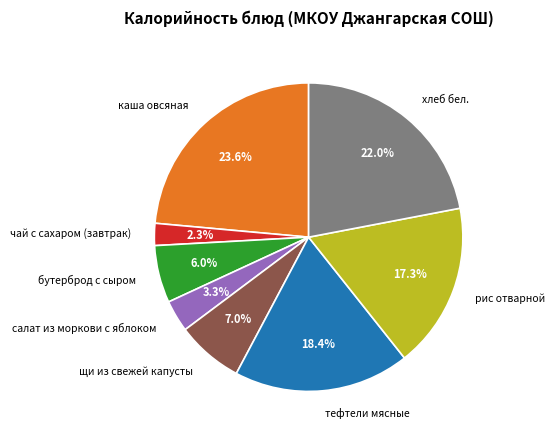

What portion of the pie excludes хлеб бел.?

78.0%